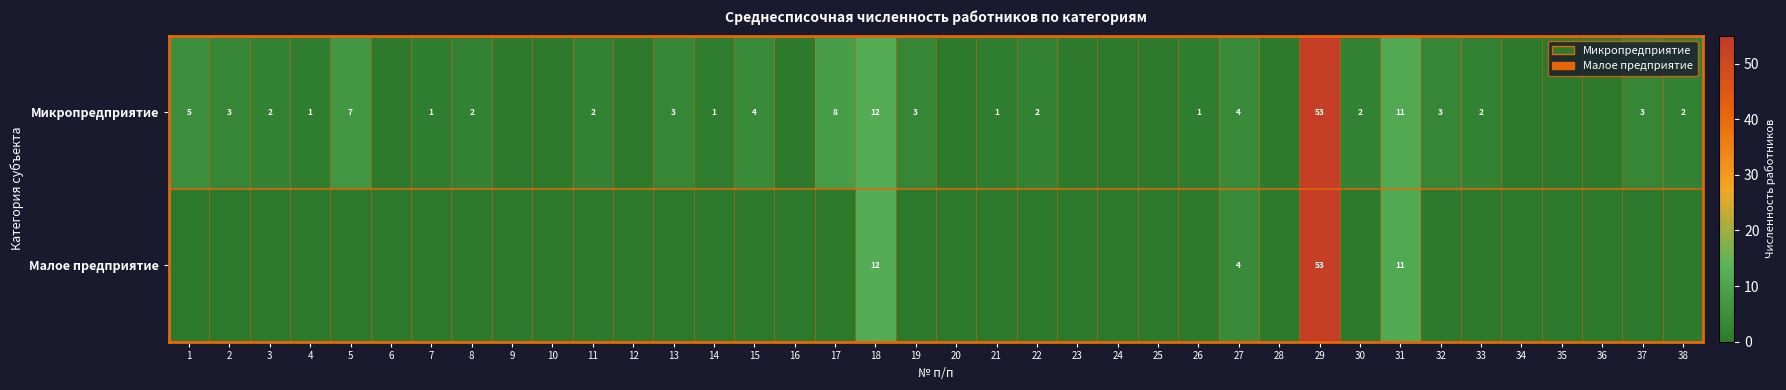

The value of Микропредприятие at 18 is 12. True or false?

True